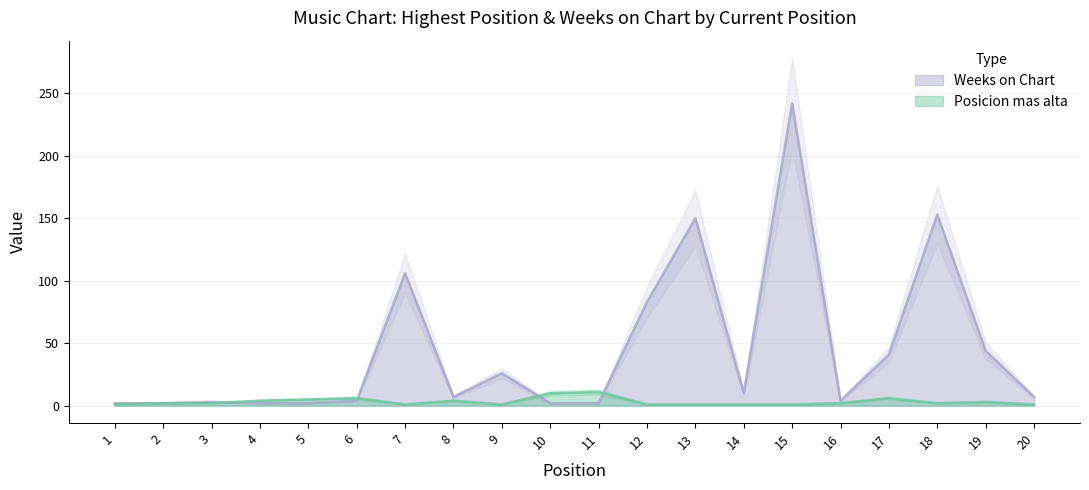

How many lines are shown in the chart?

2